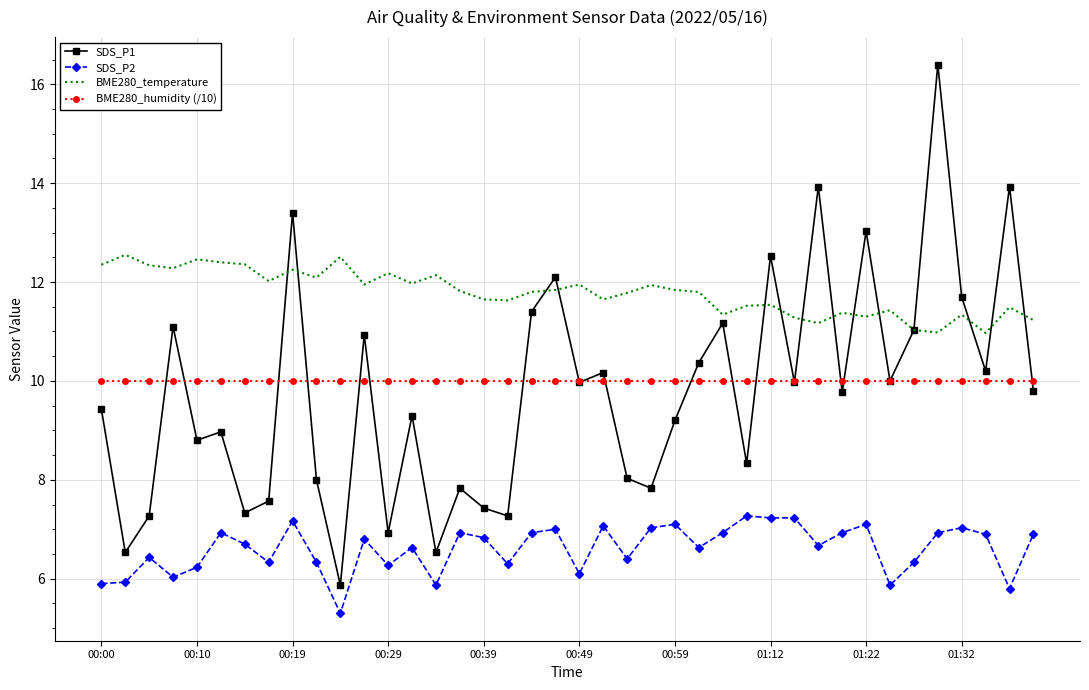

Which series has the largest total across all categories?

BME280_temperature